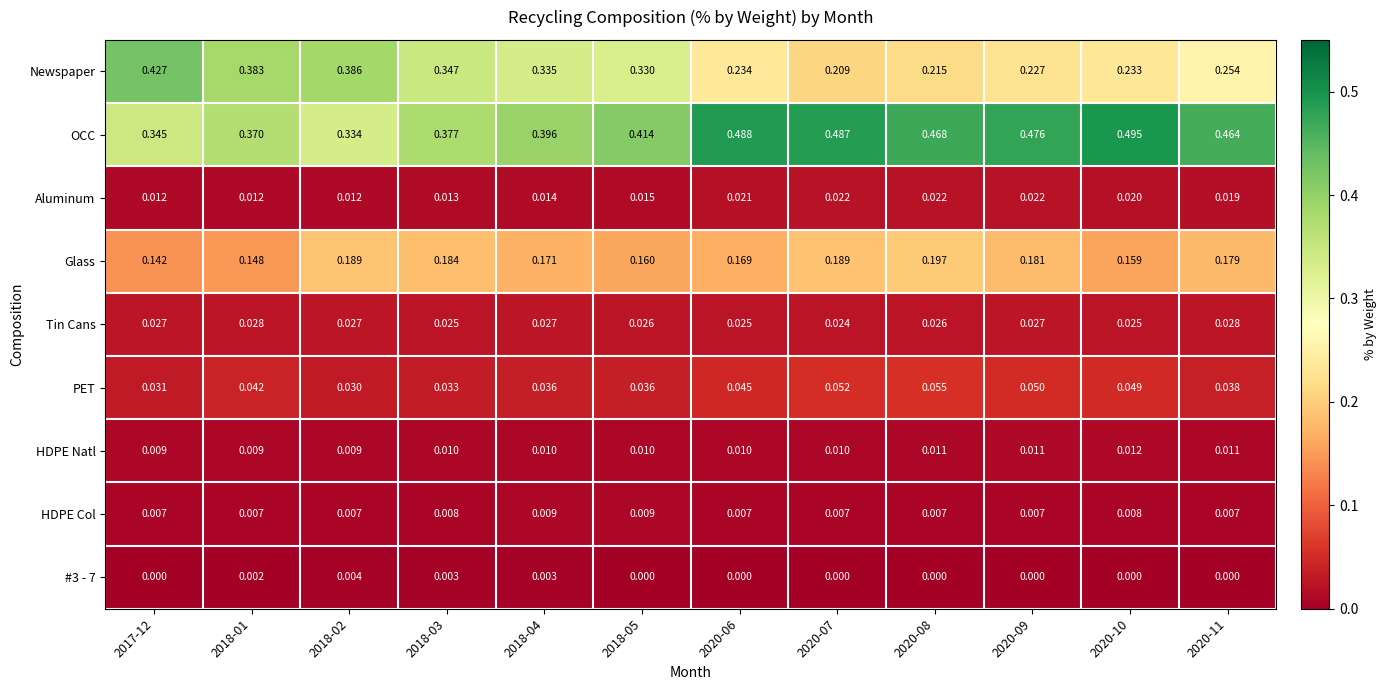

Rank the series at 2018-02 from lowest to highest value.

#3 - 7, HDPE Col, HDPE Natl, Aluminum, Tin Cans, PET, Glass, OCC, Newspaper